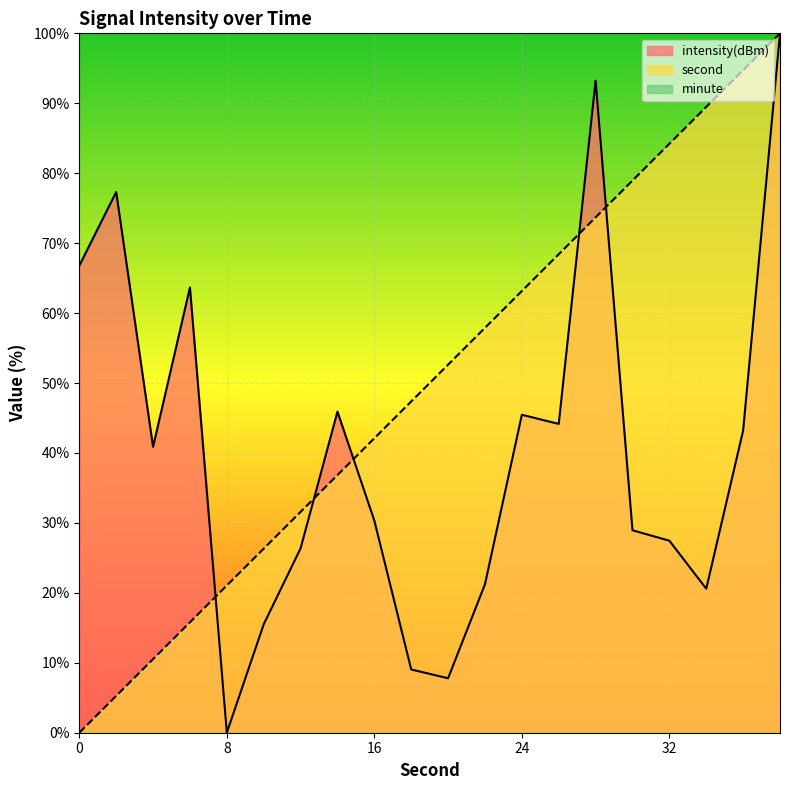

Is it true that second equals 47.2 at 32?

False